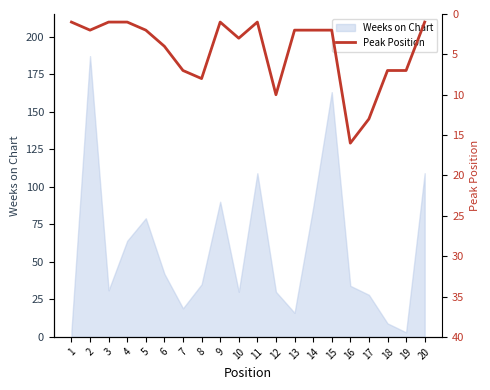

How many points are higher than both their immediate neighbors (excluding endpoints)?

5